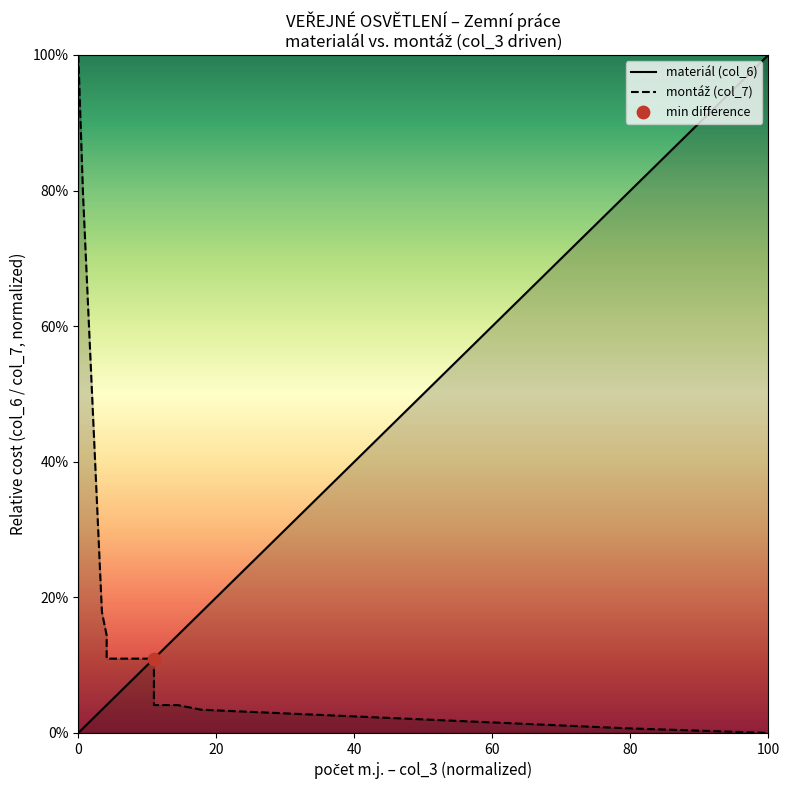

At how many categories does at least one series exceed 8?

19